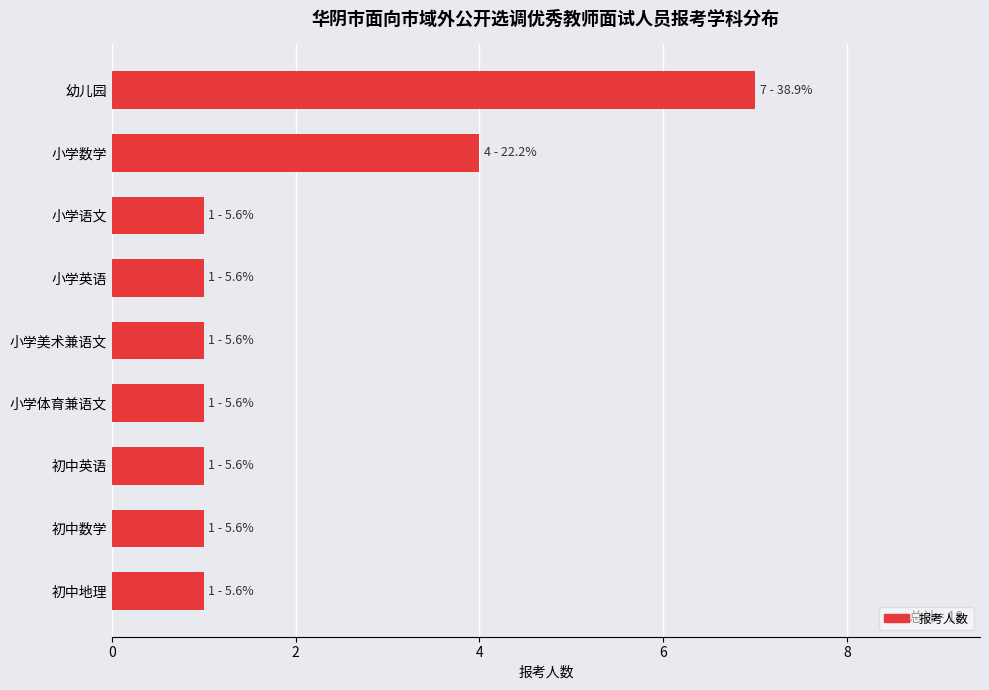

What is the maximum value shown in the chart?

7